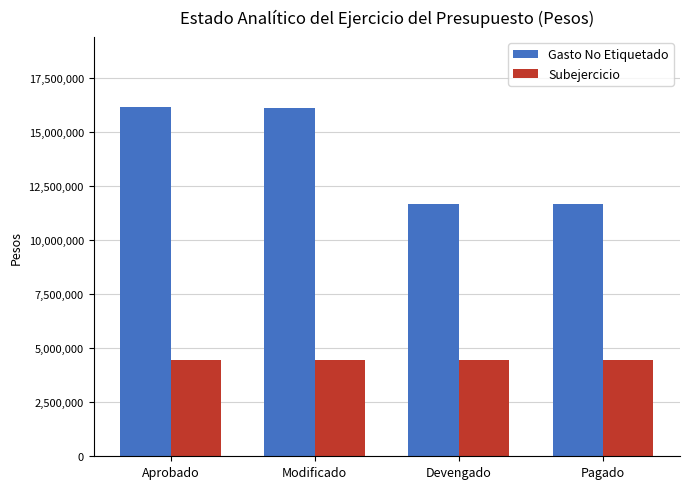

What is the total value across all series at Aprobado?

20629028